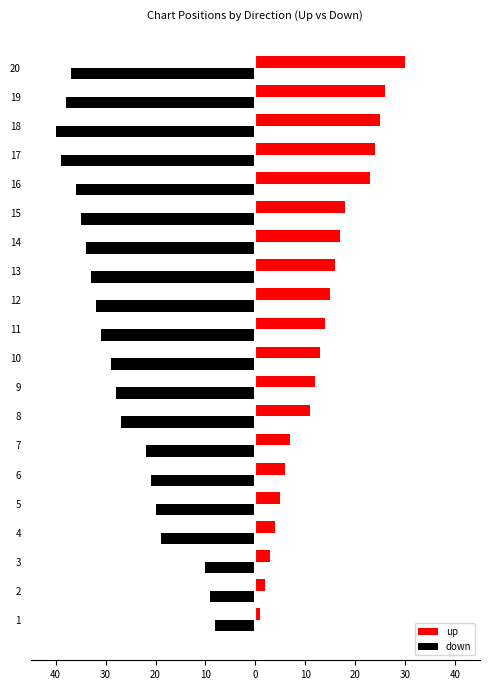

List the series in order of their peak value, highest first.

up, down